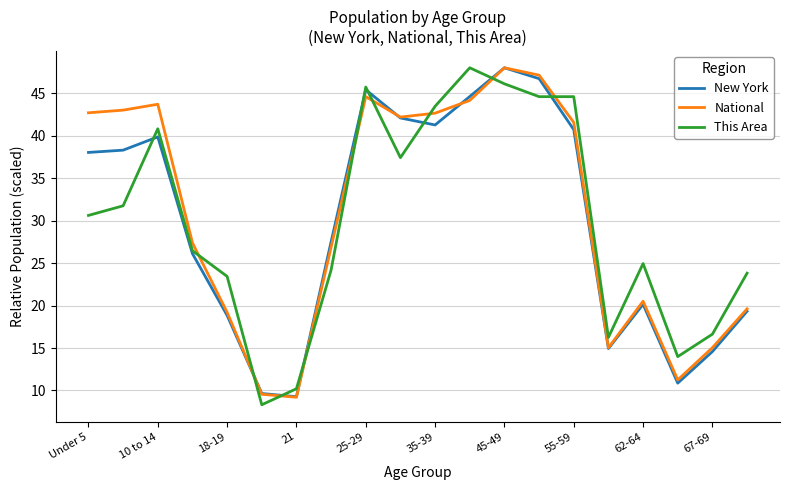

What is the difference between the maximum and minimum values in the New York series?

38.7